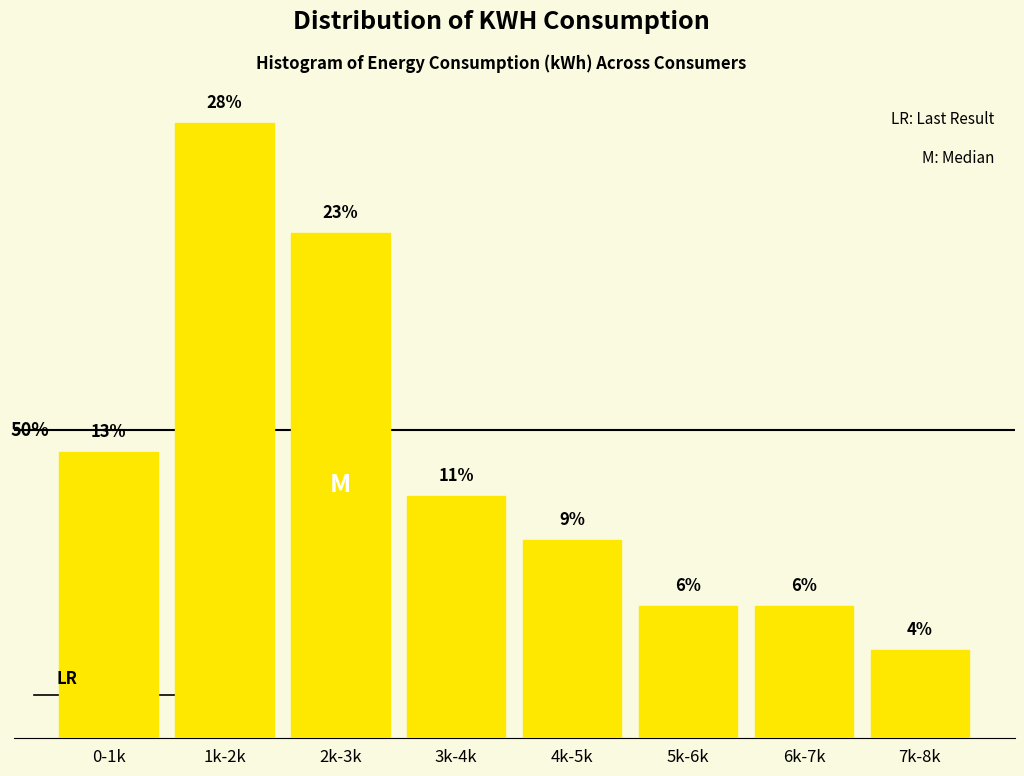

What is the label of the 7th bar from the right?

1k-2k